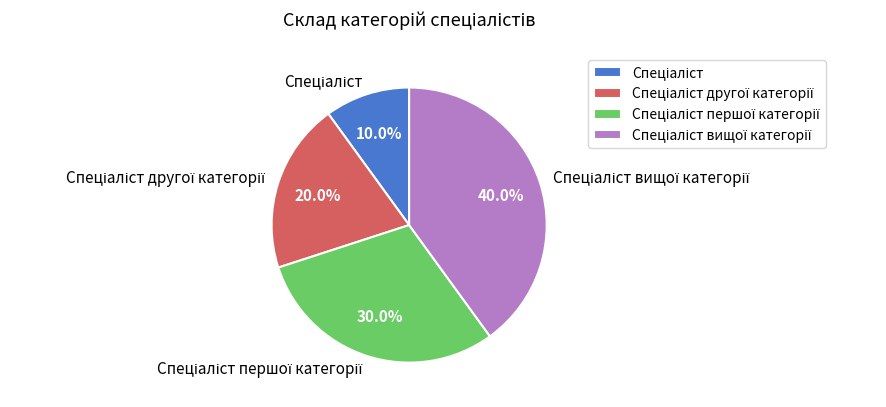

To the nearest percent, what is the average slice percentage?

25%